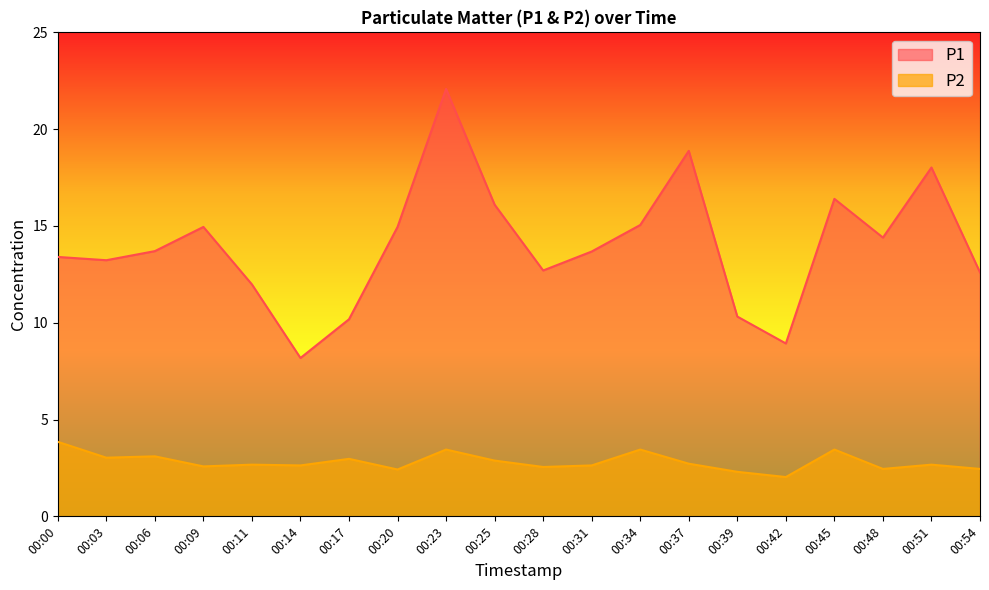

What is the maximum value shown in the chart?

22.1